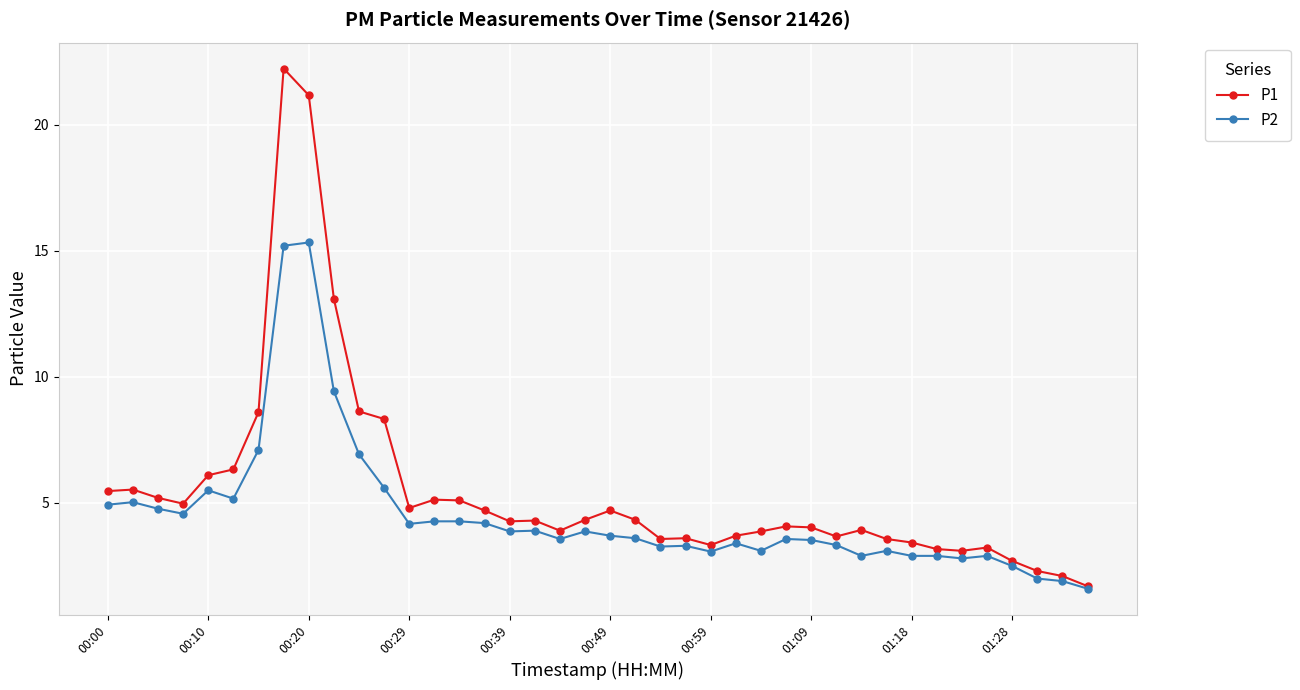

What is the average value of the P2 series?

4.5